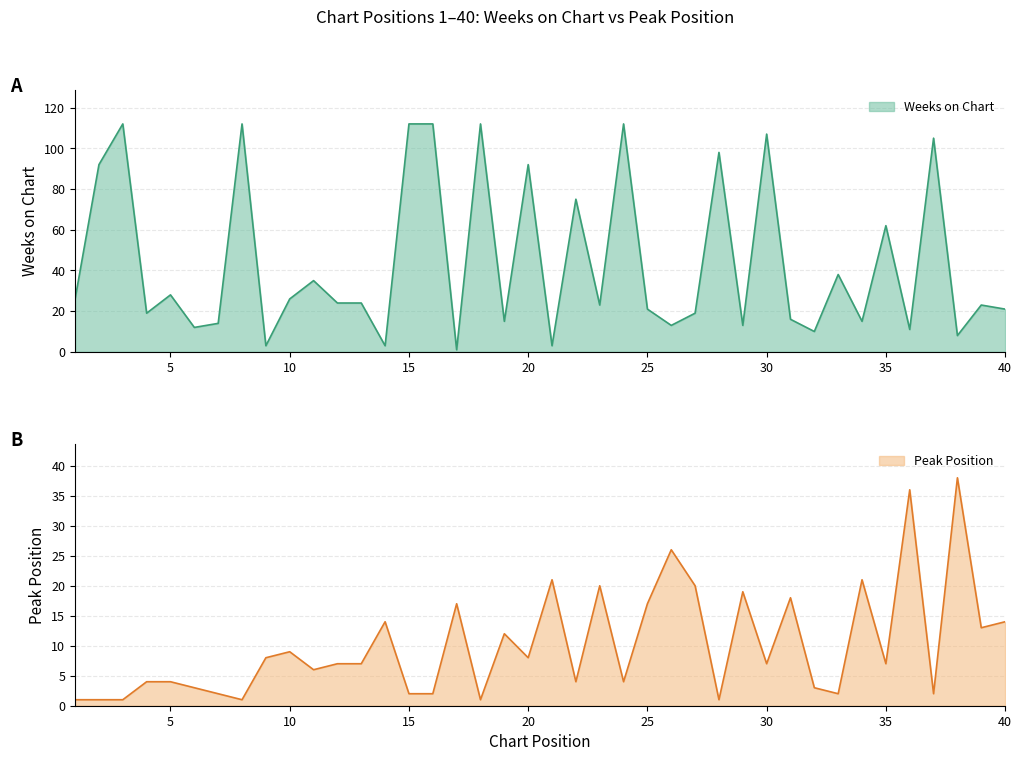

The value of Weeks on Chart at 19 is 15. True or false?

True